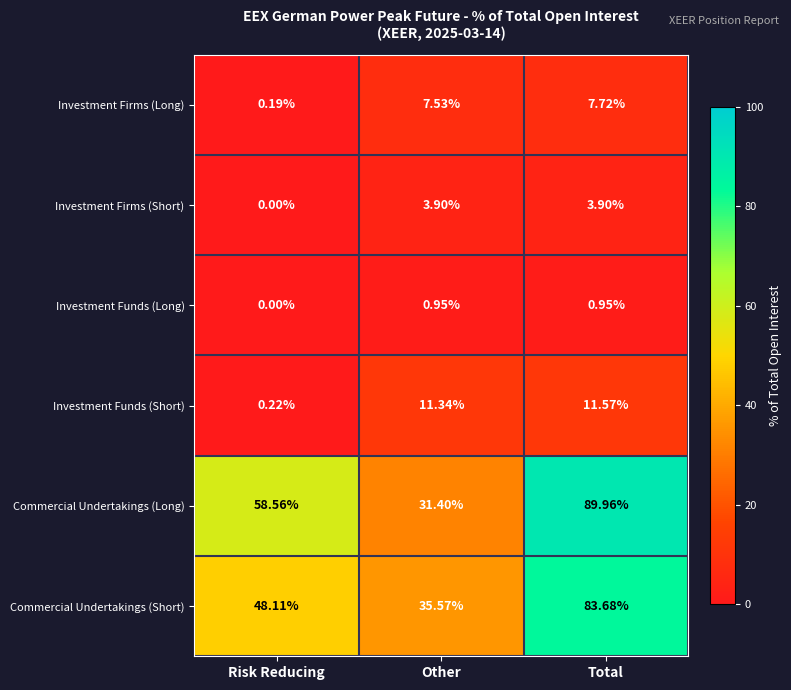

Between Risk Reducing and Other, which series saw the biggest shift?

Commercial Undertakings (Long)